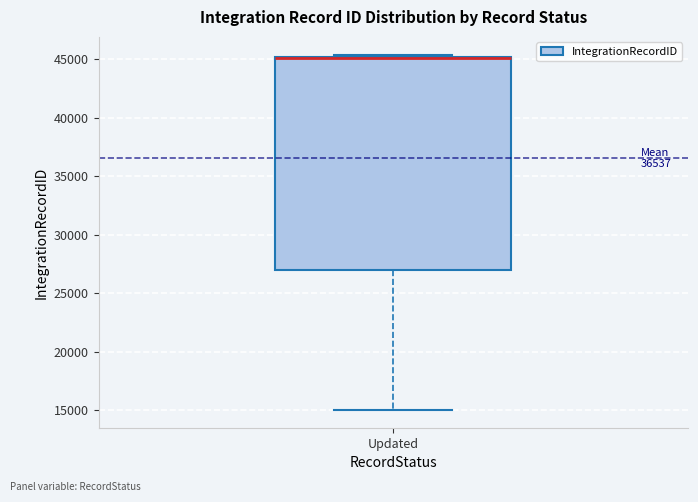

Where does the lower whisker of the box for Updated end on the y-axis? The values are not printed on the chart, so give them approximately, as read against the axis.

15000